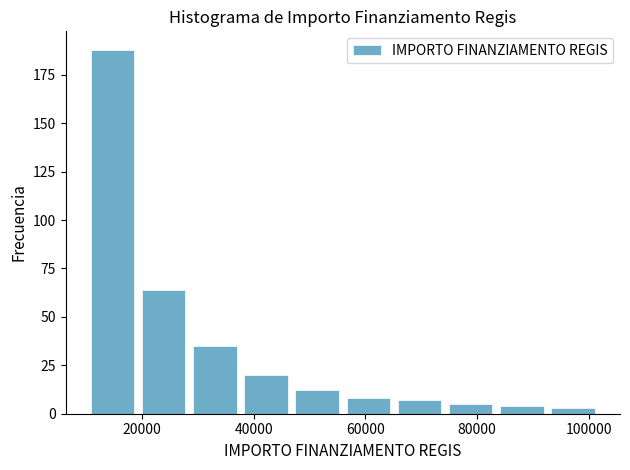

Reading left to right, list every bar in this chart as the range it spans on the x-axis followed by its height. Neither the bar edges nor the heights are printed on the chart, so give them approximately, as read against the axes.

10000 to 20000: 190
20000 to 28000: 65
28000 to 38000: 35
38000 to 46000: 20
46000 to 56000: 10
56000 to 66000: 10
66000 to 74000: 5
74000 to 84000: 5
84000 to 92000: under 5
92000 to 102000: under 5